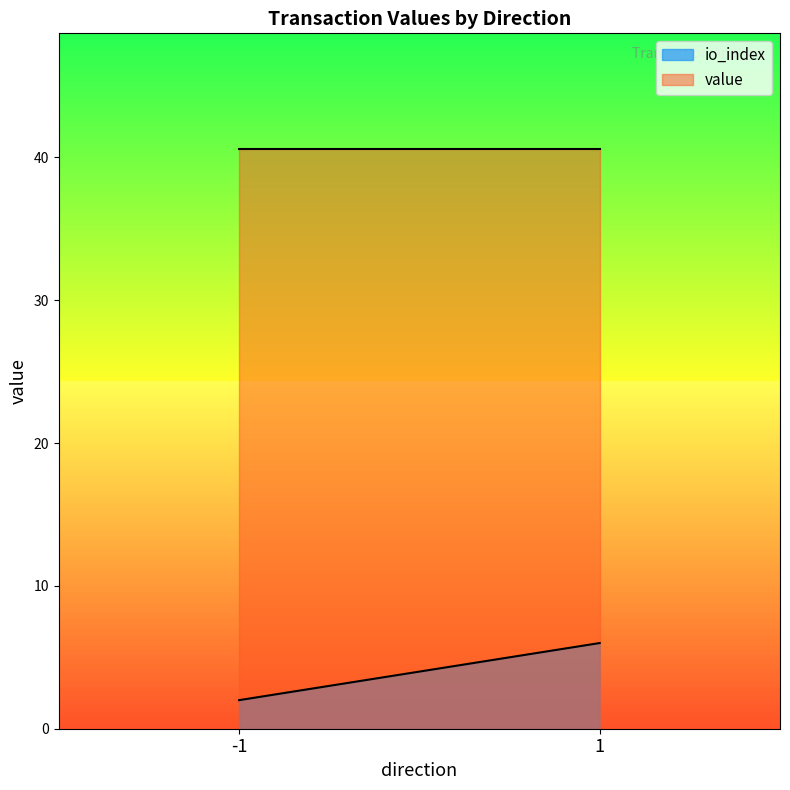

What is the sum of the value values at 1 and -1?

81.2